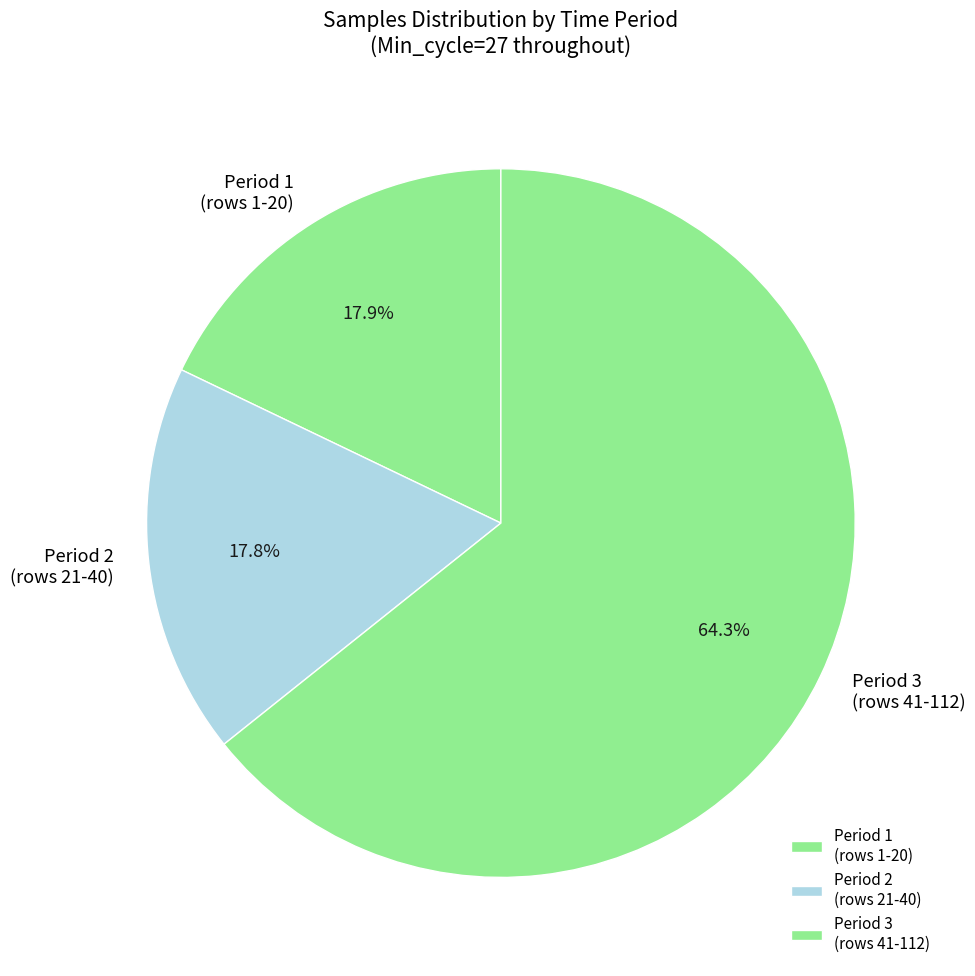

Count the number of slices in the pie.

3